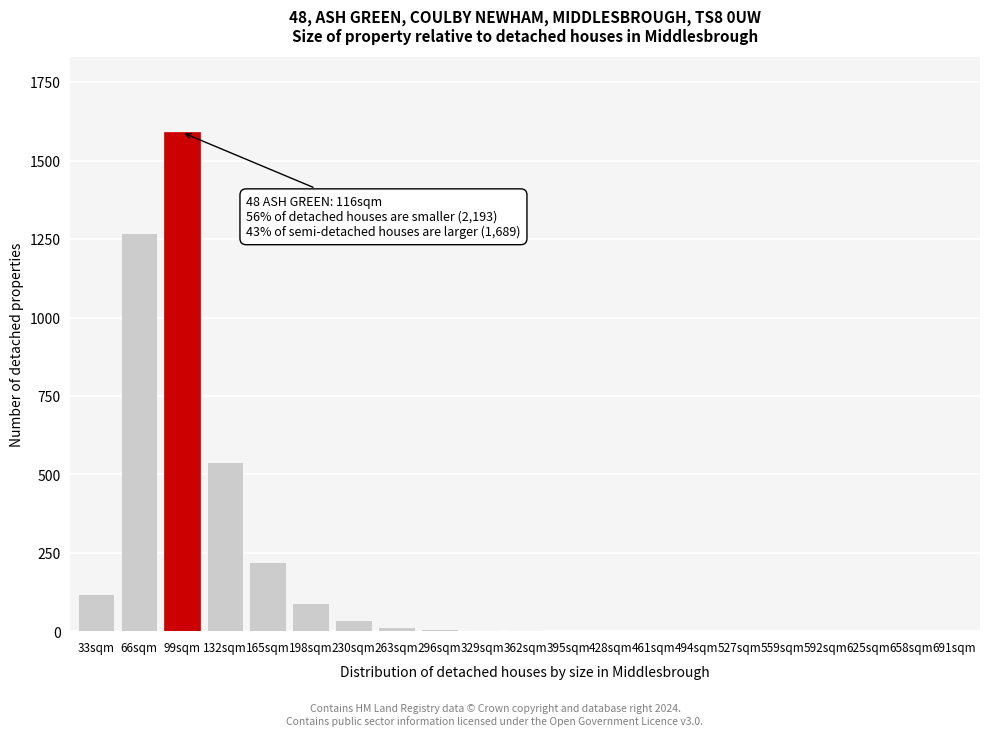

The value at 99sqm is 1590. True or false?

True